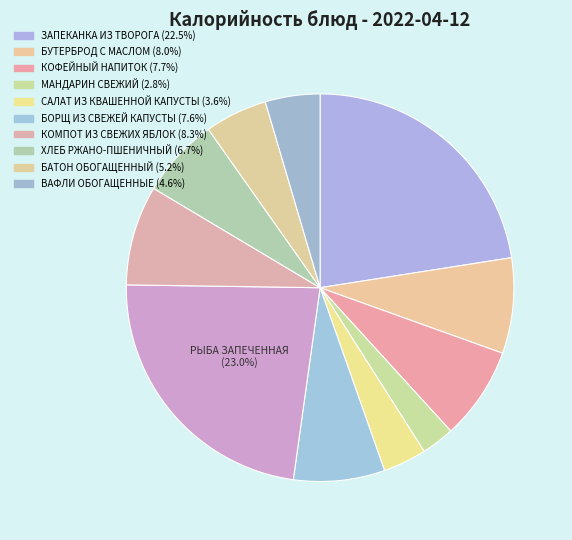

What is the largest slice in the pie chart?

РЫБА ЗАПЕЧЕННАЯ